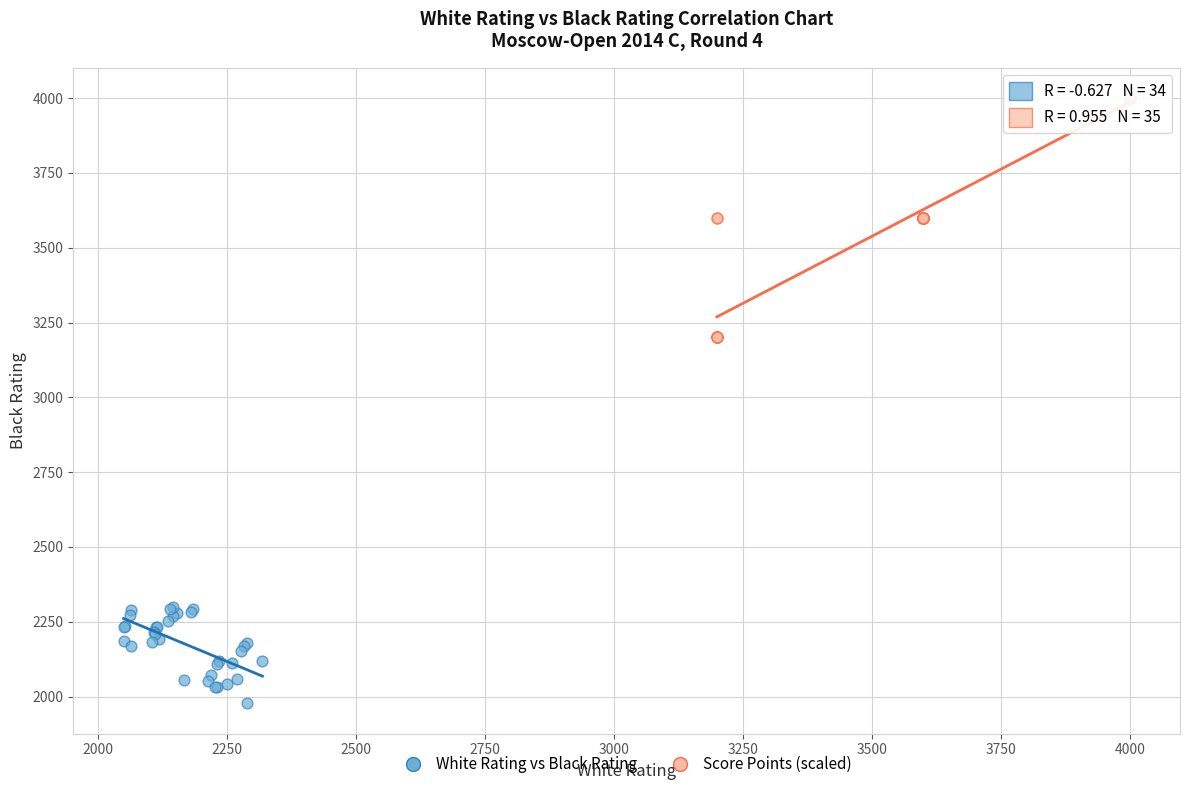

Which series reaches the maximum Y coordinate?

Score Points (scaled)